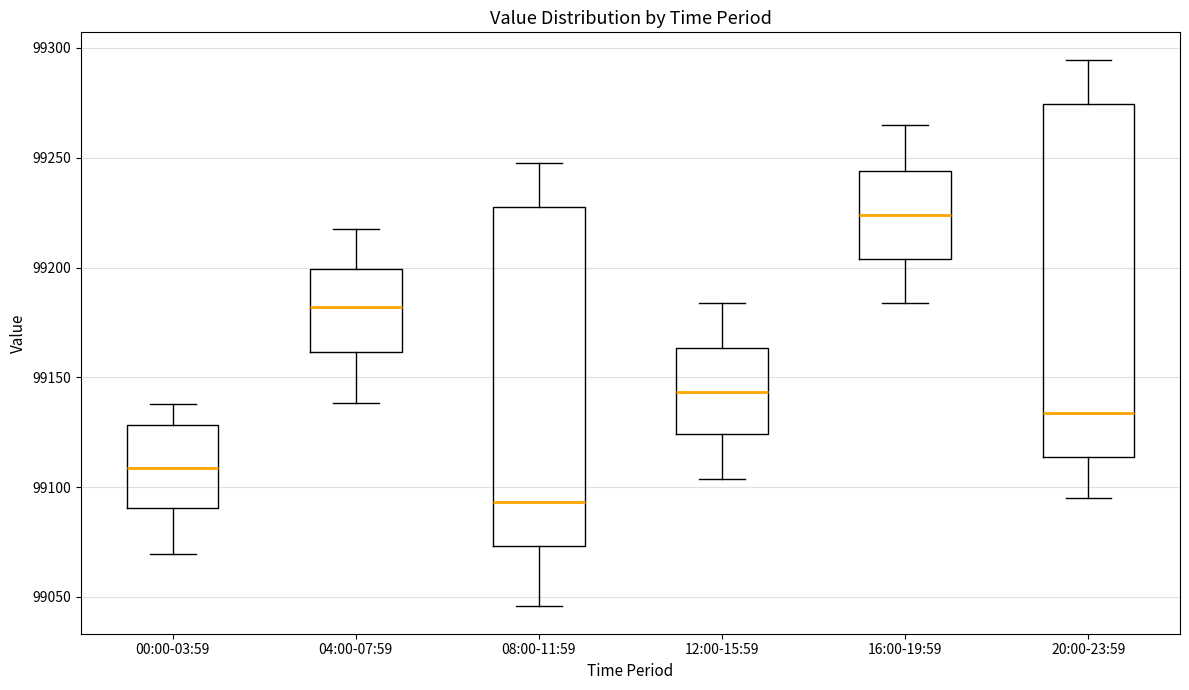

Which box is the tallest, from its lower edge to its upper edge?

20:00-23:59